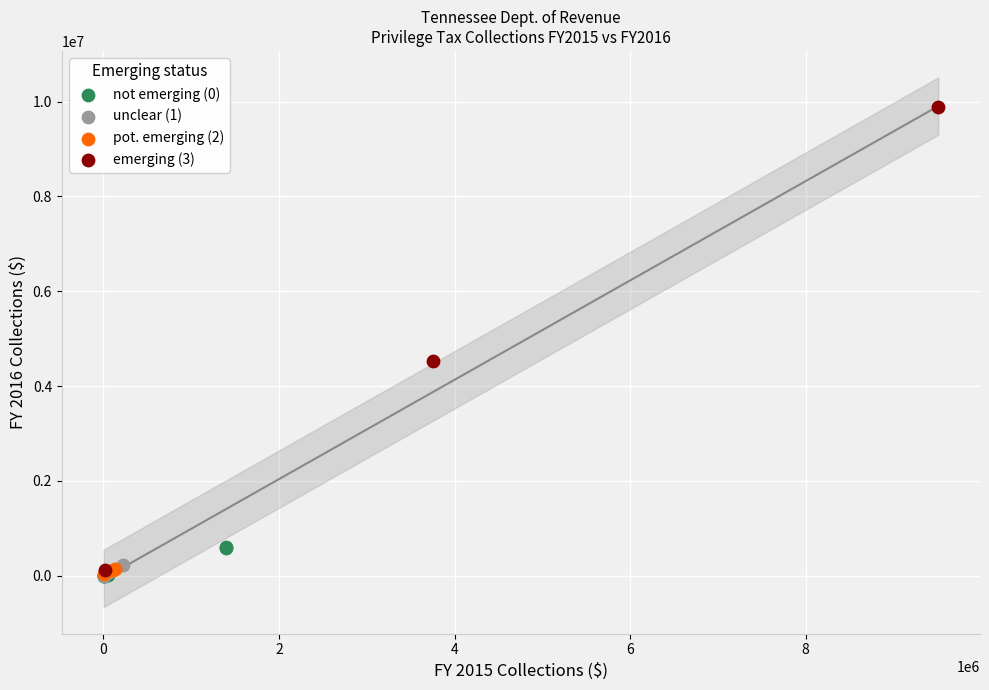

Which series reaches the maximum Y coordinate?

emerging (3)